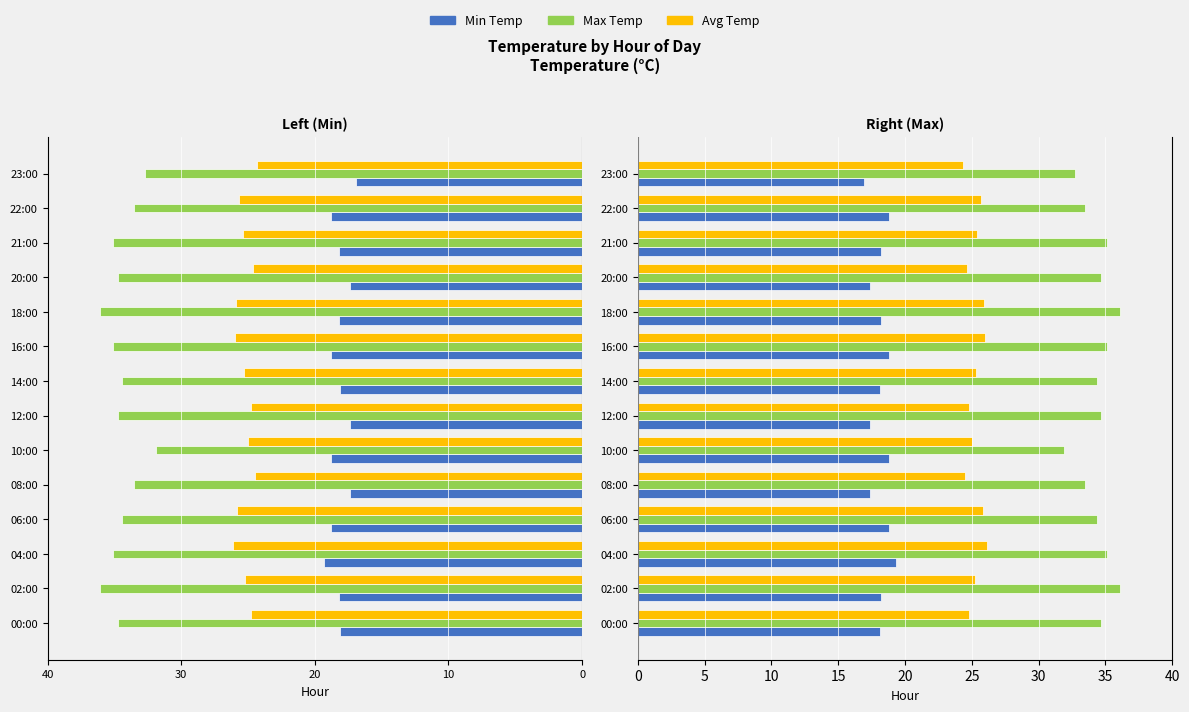

Are the bars grouped side by side (vs. stacked)?

Yes